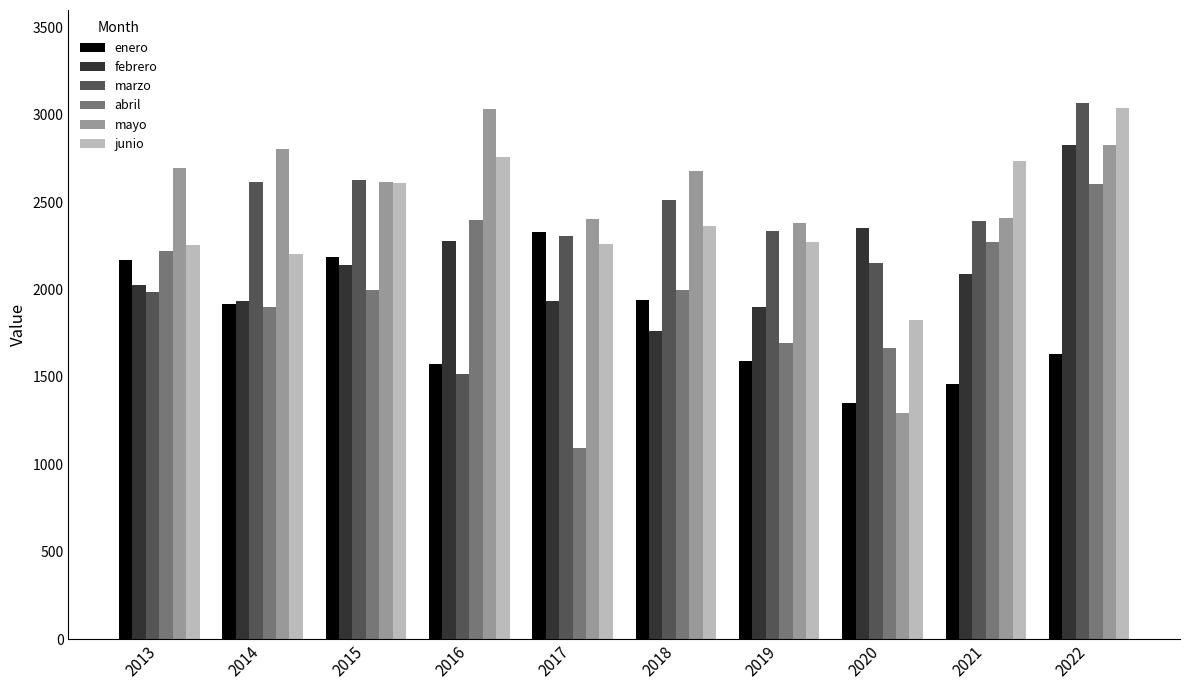

What value does the enero series have at 2015, to the nearest 100?

2200